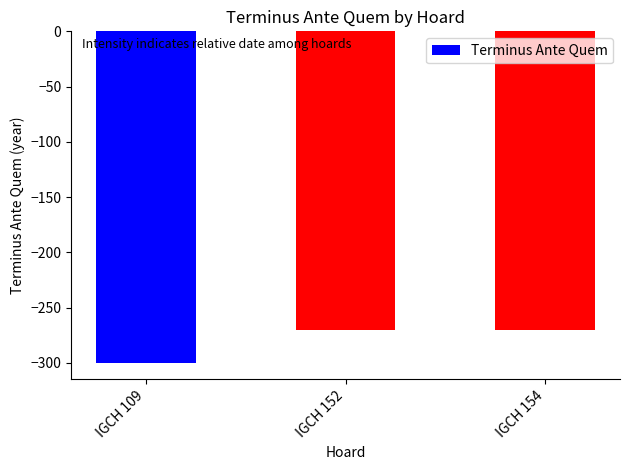

What is the value of the 3rd bar from the left?

-270